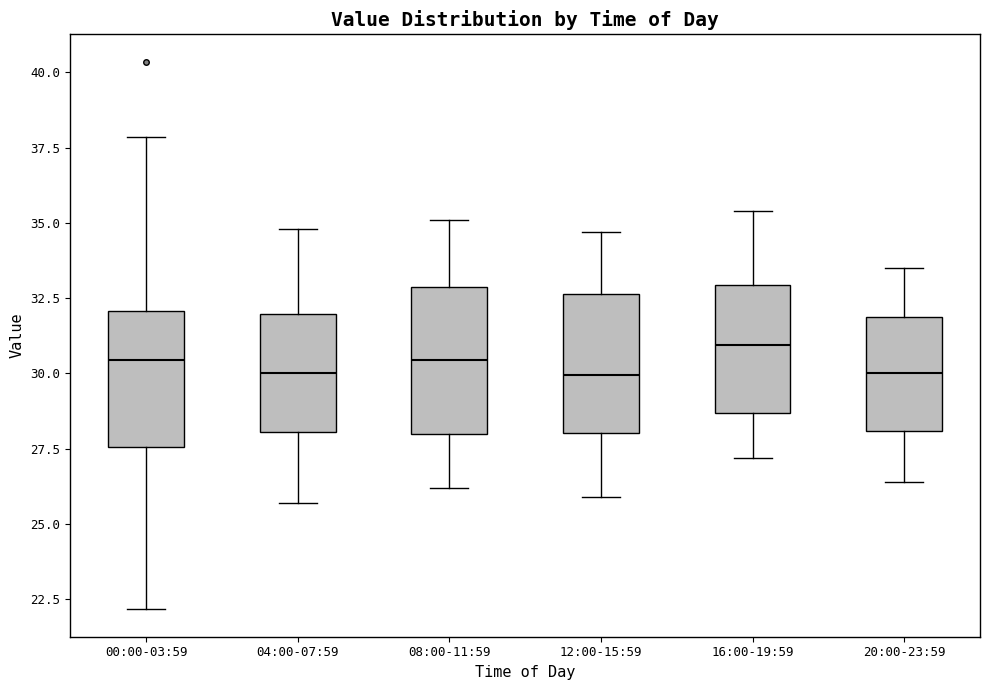

Where does the median line of the box for 12:00-15:59 sit on the y-axis? The values are not printed on the chart, so give them approximately, as read against the axis.

30.0